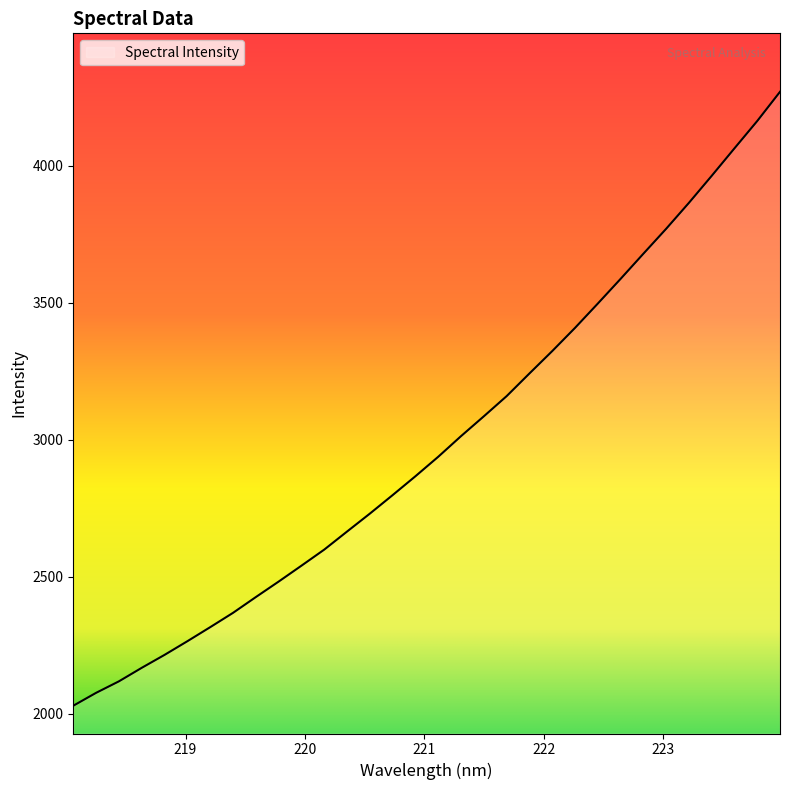

What is the minimum value shown in the chart?

2028.7